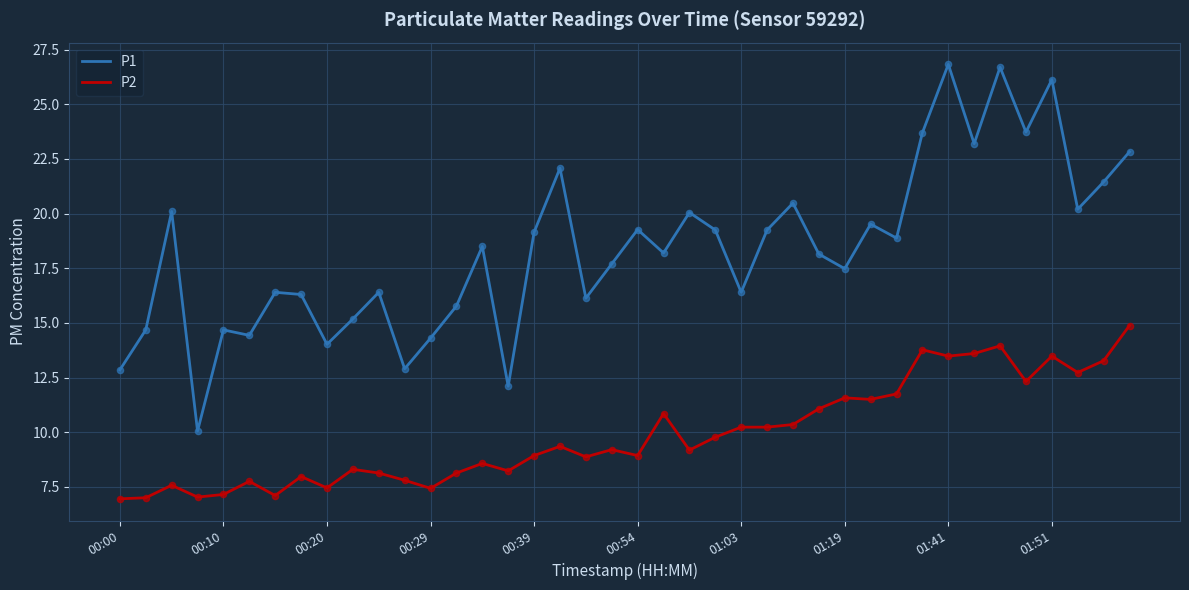

Which series has the largest total across all categories?

P1